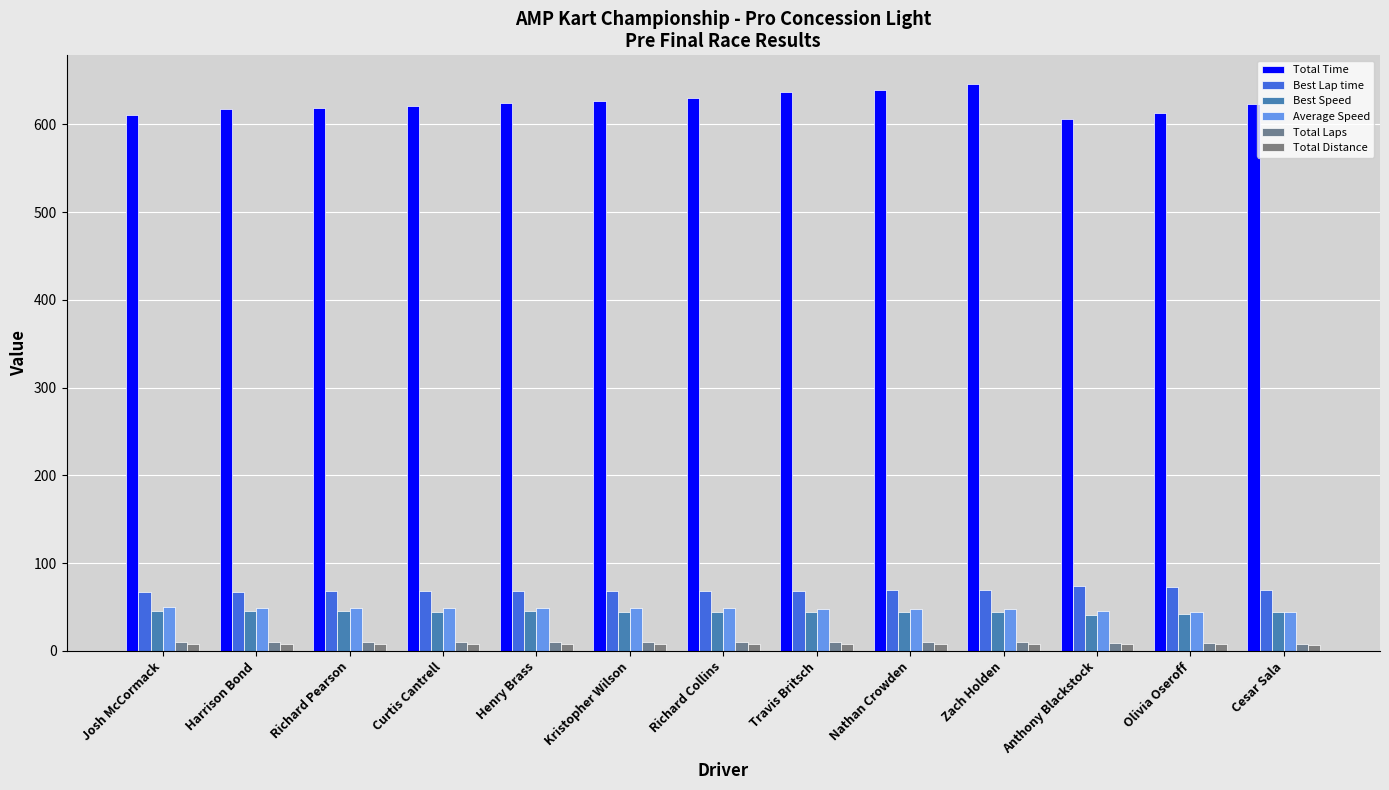

Which series changed the most between Josh McCormack and Richard Pearson?

Total Time